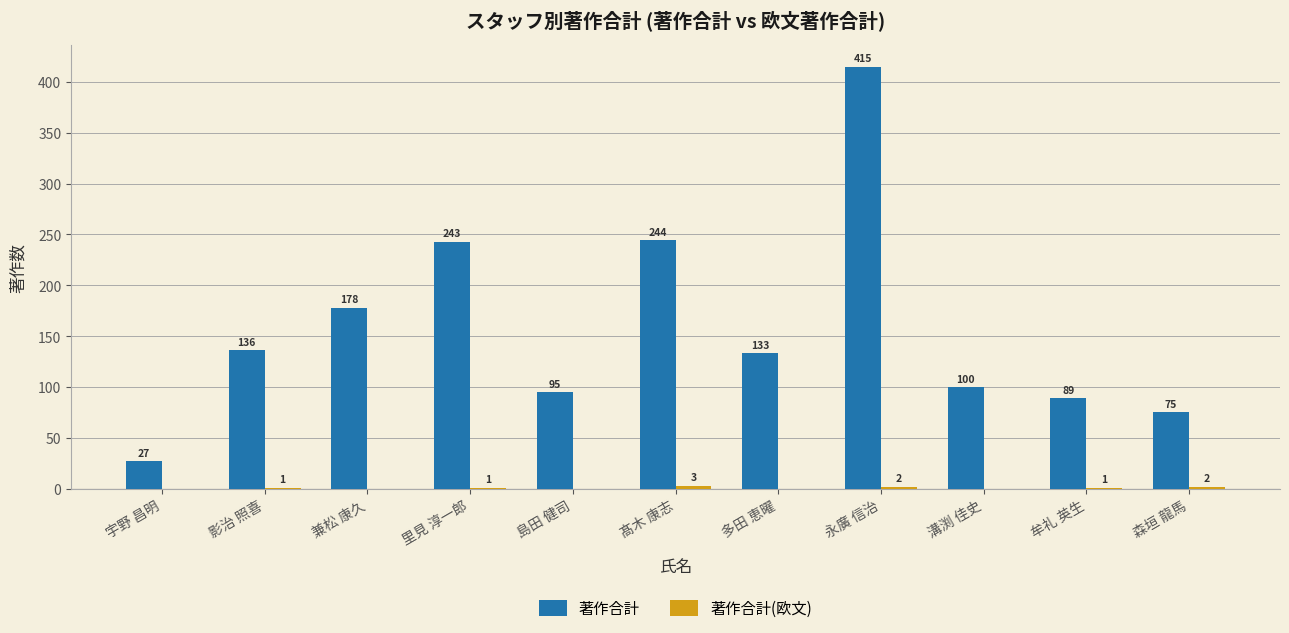

What is the approximate value of 著作合計 at 影治 照喜, to the nearest 5?

135